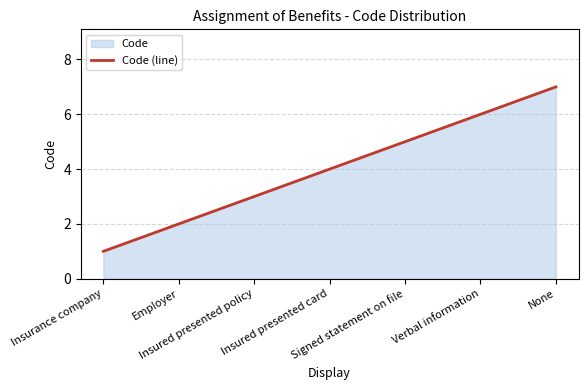

Reading left to right, extract all data points from this chart.

Insurance company=1	Employer=2	Insured presented policy=3	Insured presented card=4	Signed statement on file=5	Verbal information=6	None=7